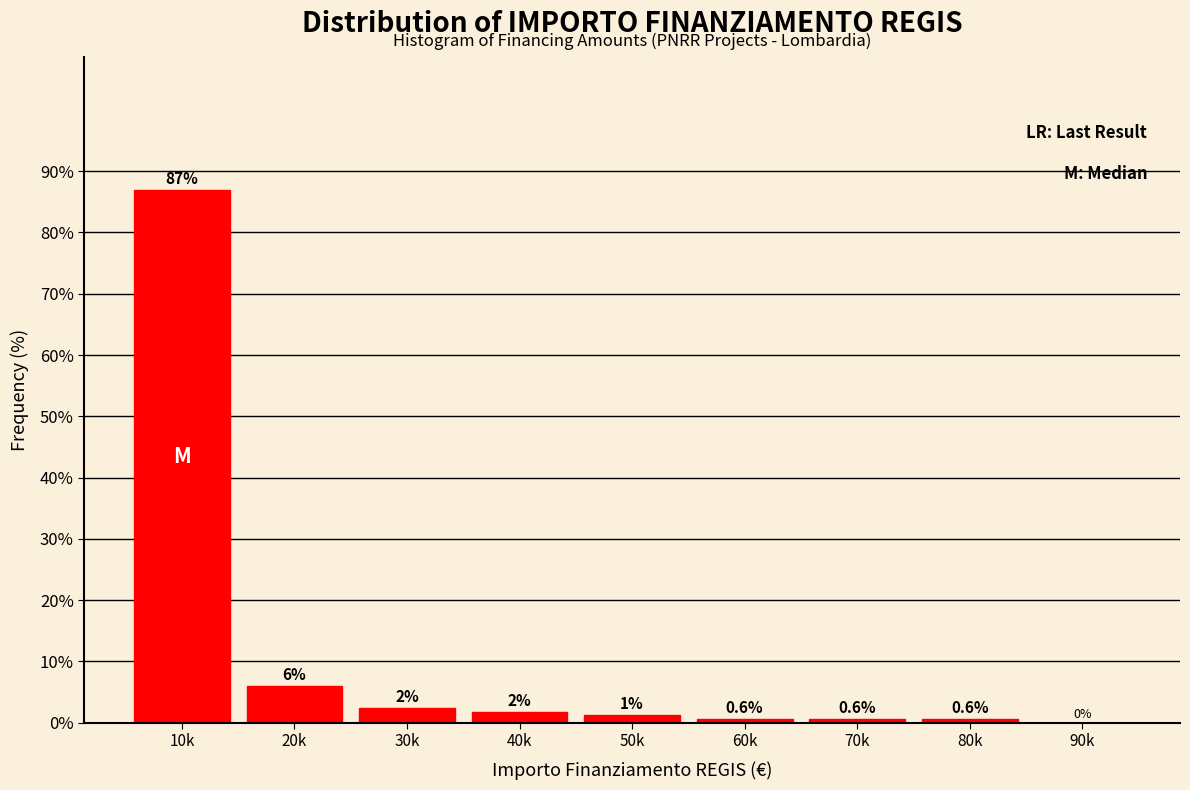

What value does the data have at 70k?

0.6